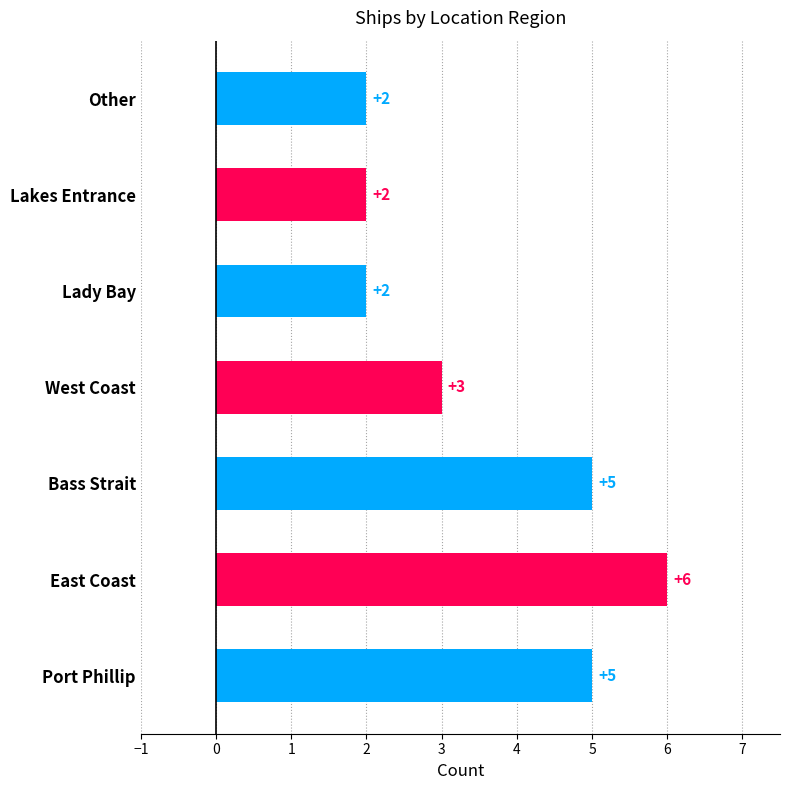

Are the bars horizontal?

Yes